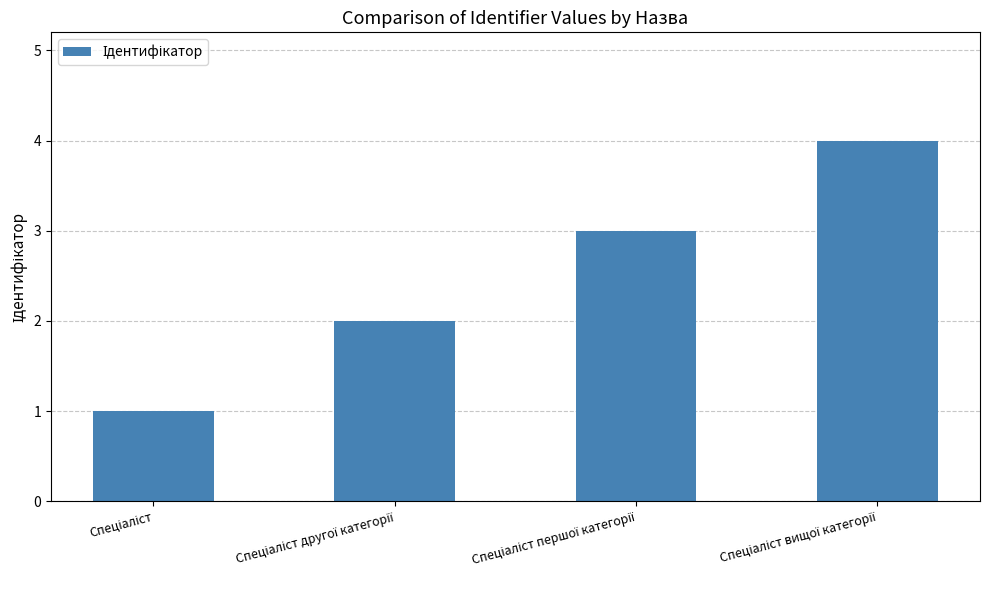

What is the greatest value displayed?

4